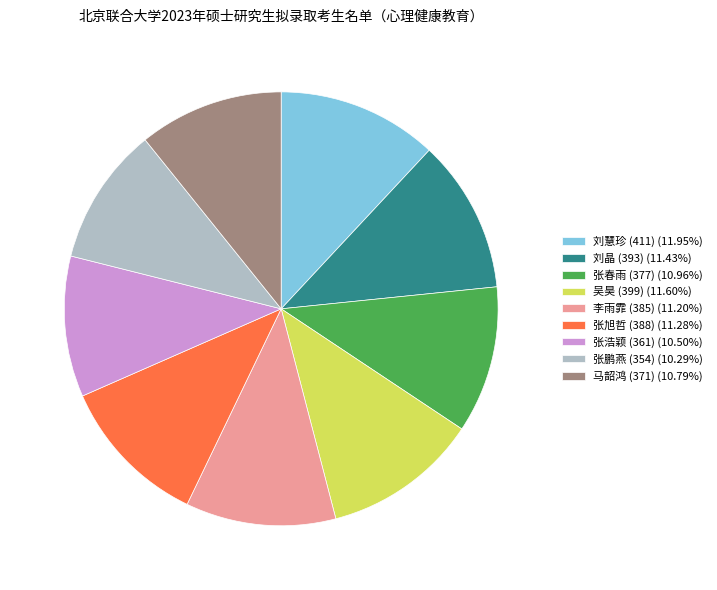

Combined, do 刘晶 (393) (11.43%) and 张浩颖 (361) (10.50%) account for over 50%?

No